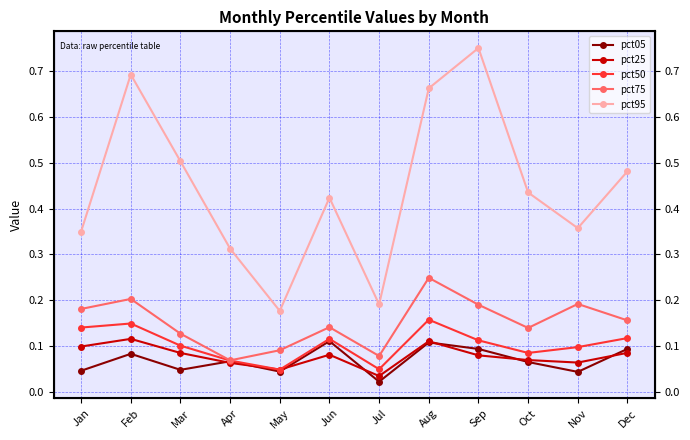

What is the value of the pct50 point at the 9th from the left?

0.1